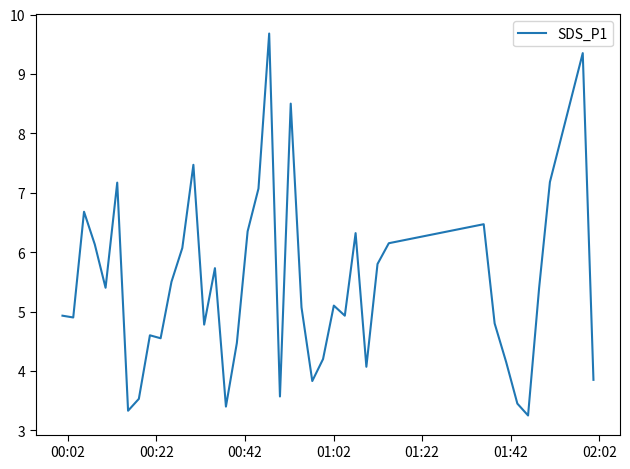

What is the difference between the maximum and minimum values?

6.4